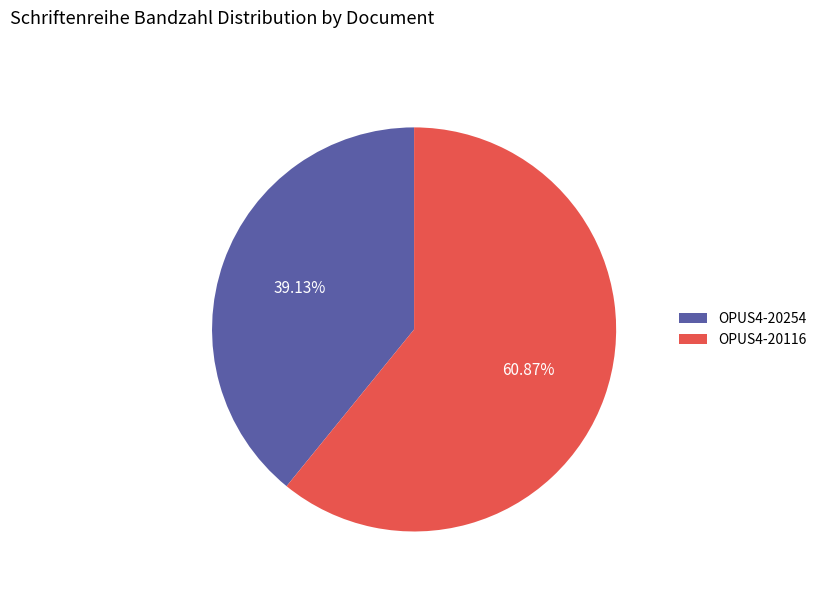

To the nearest percent, what is the difference between the OPUS4-20254 and OPUS4-20116 slice percentages?

22%